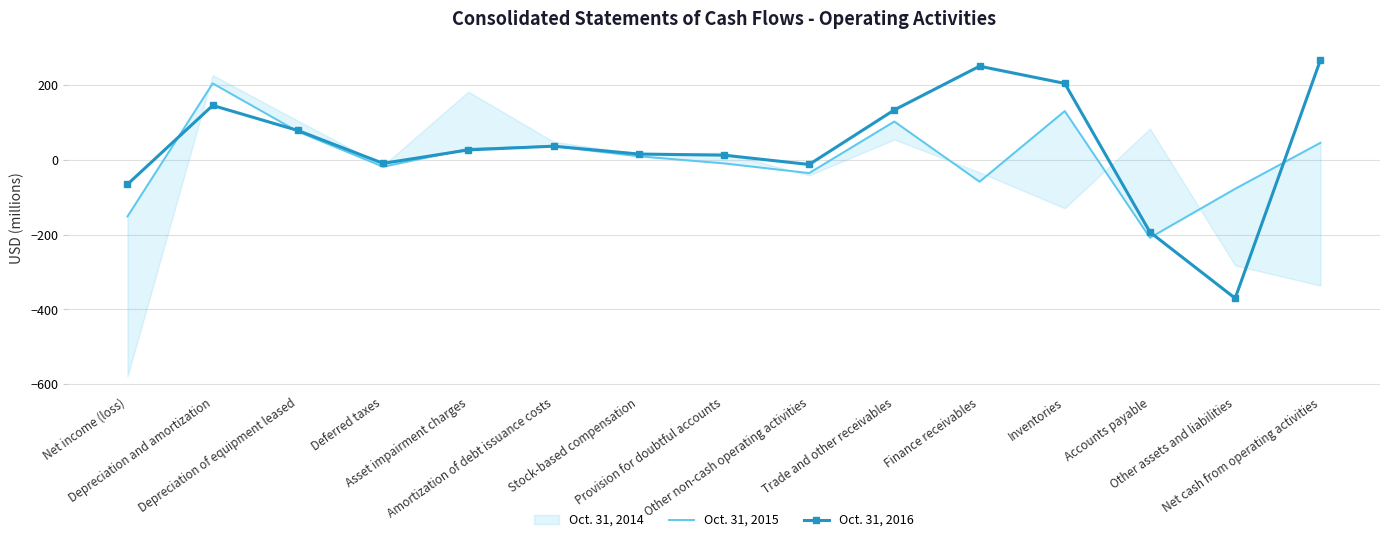

What is the lowest value of the Oct. 31, 2016 series?

-370